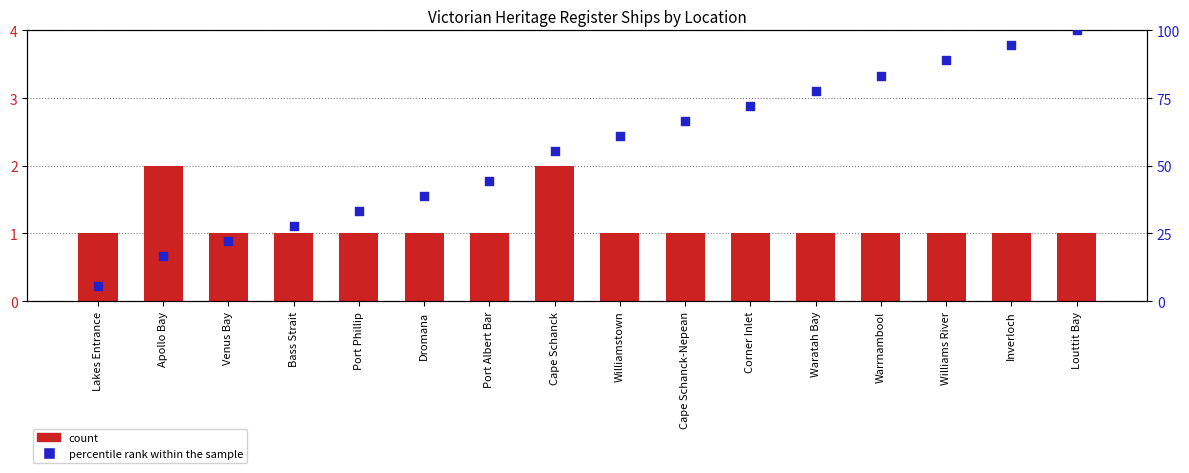

What are all the series names shown in the legend?

count, percentile rank within the sample